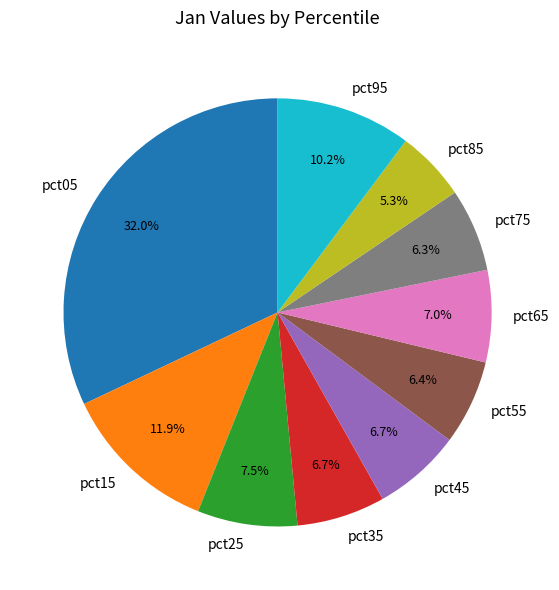

To the nearest percent, what is the combined percentage of pct05 and pct55?

38%